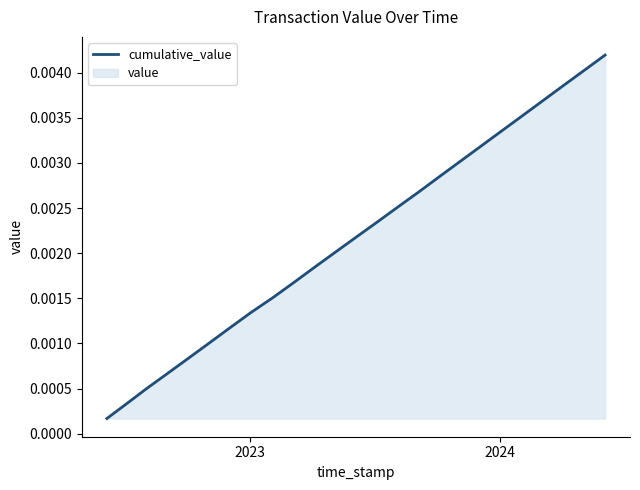

Does the chart have visible grid lines?

No